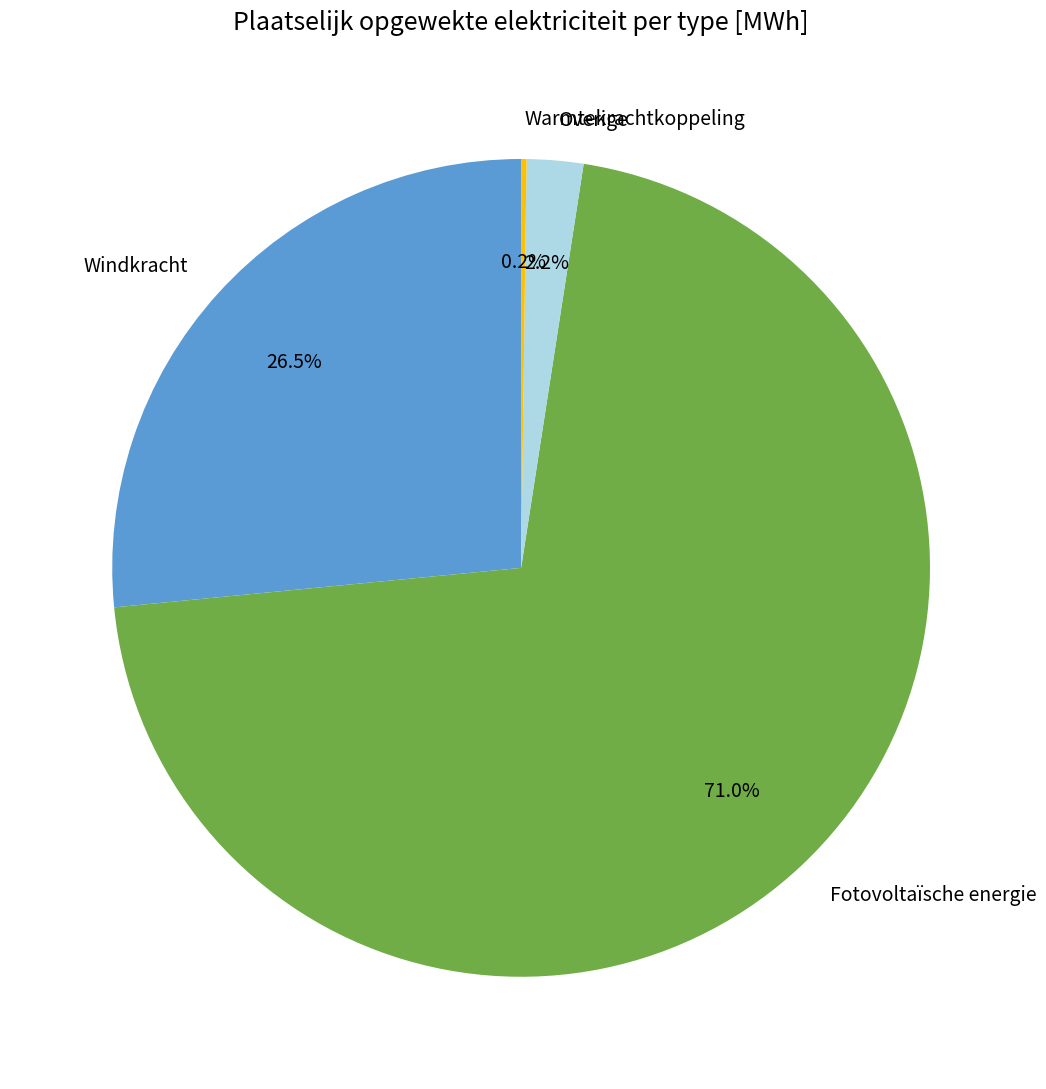

What is the majority slice?

Fotovoltaïsche energie